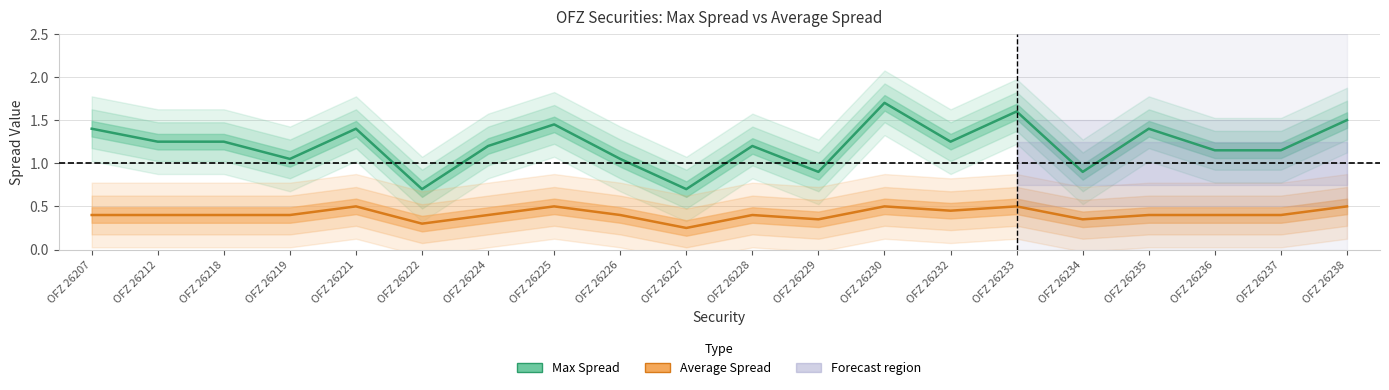

At which category does Max Spread reach its first local peak?

OFZ 26221